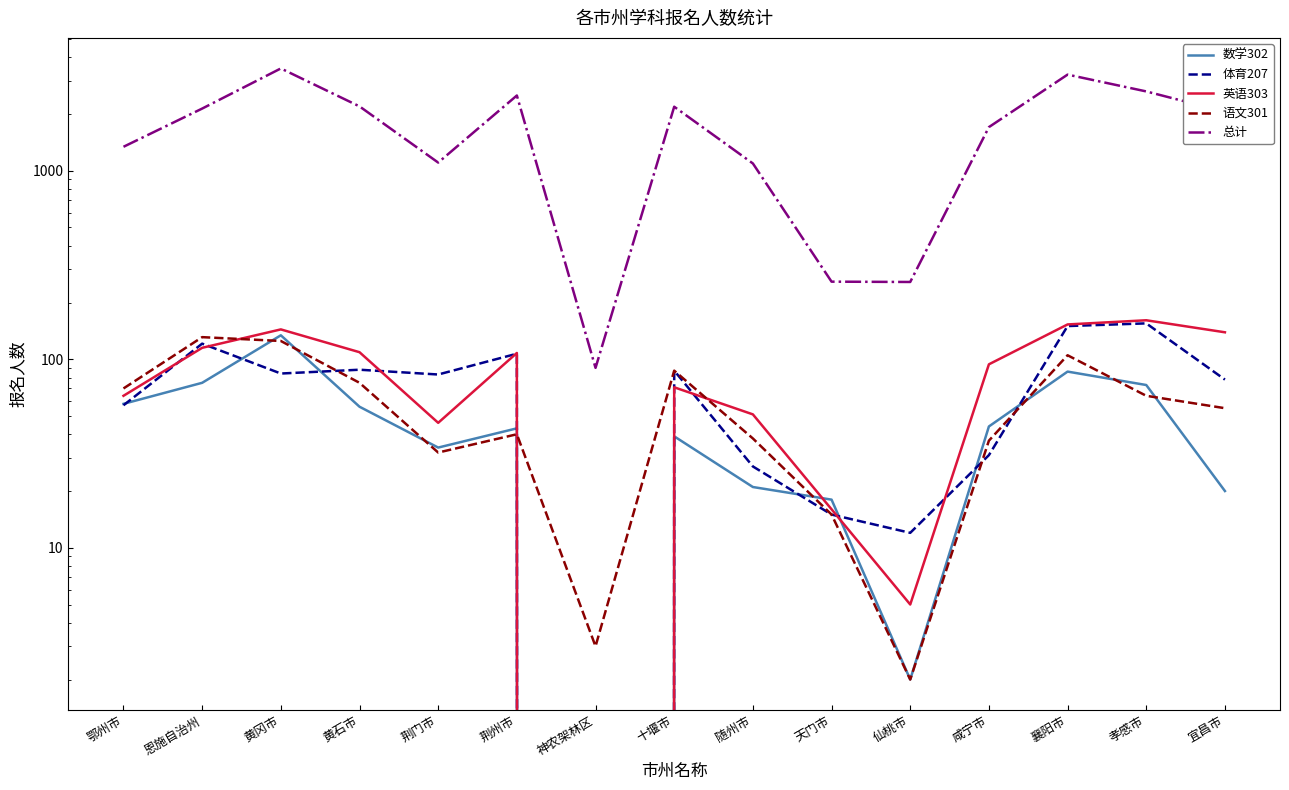

What is the total value across all series at 神农架林区?

93